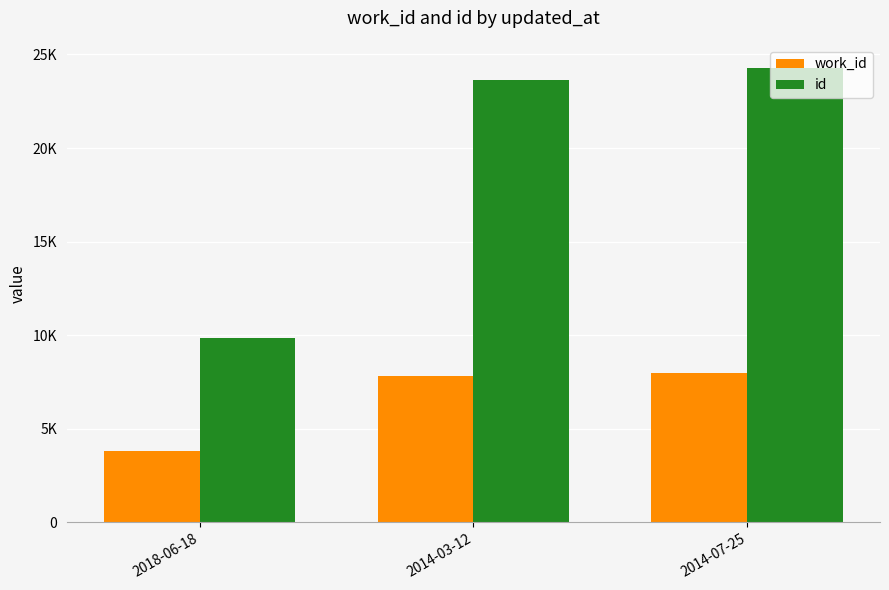

Does the chart contain stacked bars?

No